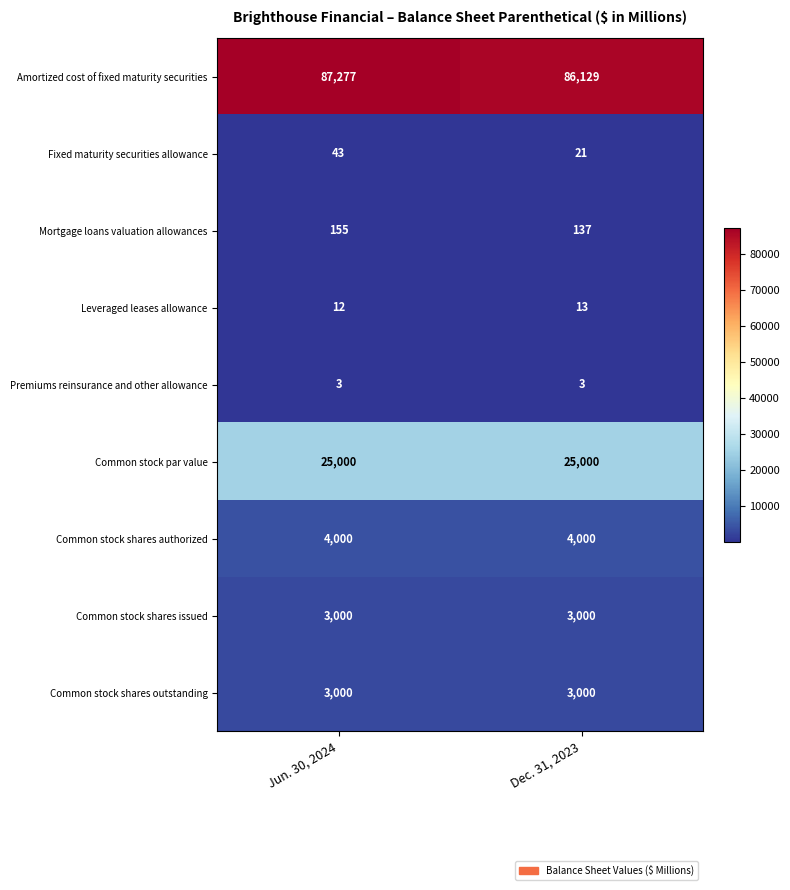

Reading left to right, what are all the values shown in this chart?

Amortized cost of fixed maturity securities: Jun. 30, 2024=87277	Dec. 31, 2023=86129
Fixed maturity securities allowance: Jun. 30, 2024=43	Dec. 31, 2023=21
Mortgage loans valuation allowances: Jun. 30, 2024=155	Dec. 31, 2023=137
Leveraged leases allowance: Jun. 30, 2024=12	Dec. 31, 2023=13
Premiums reinsurance and other allowance: Jun. 30, 2024=3	Dec. 31, 2023=3
Common stock par value: Jun. 30, 2024=25000	Dec. 31, 2023=25000
Common stock shares authorized: Jun. 30, 2024=4000	Dec. 31, 2023=4000
Common stock shares issued: Jun. 30, 2024=3000	Dec. 31, 2023=3000
Common stock shares outstanding: Jun. 30, 2024=3000	Dec. 31, 2023=3000